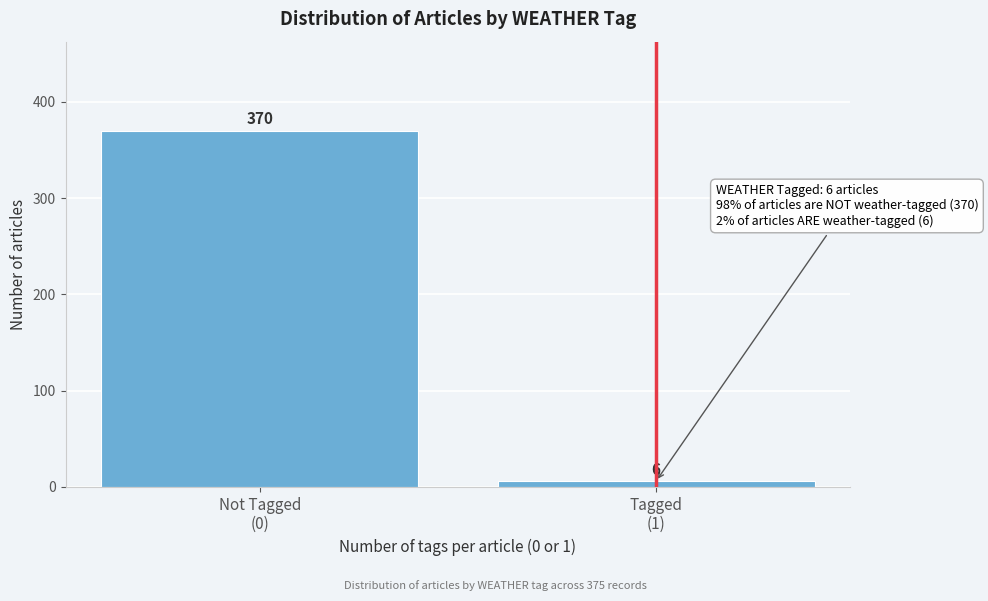

Reading left to right, list all the values displayed in this chart.

370	6